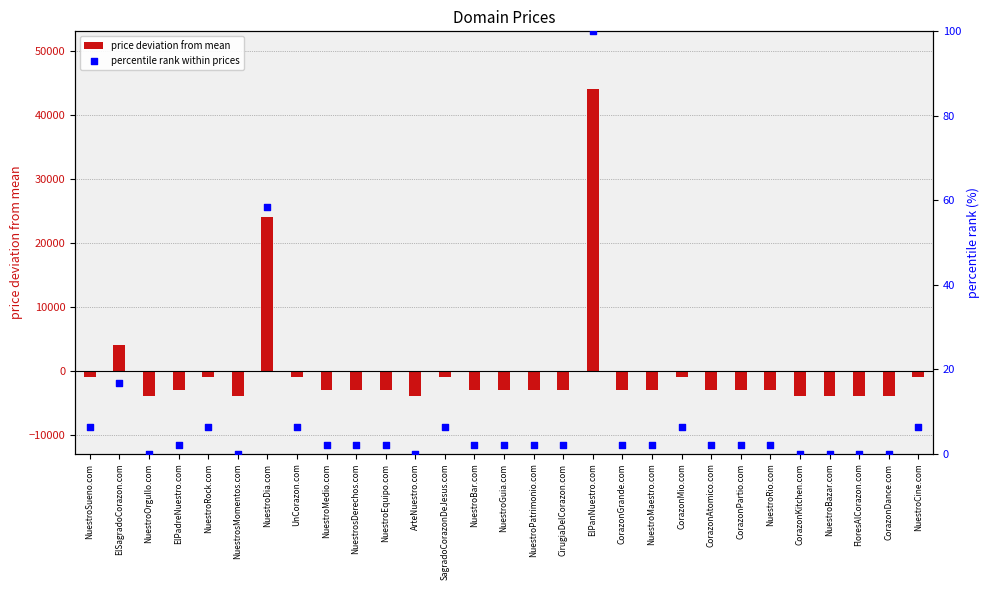

Which series reaches the minimum Y coordinate?

price deviation from mean